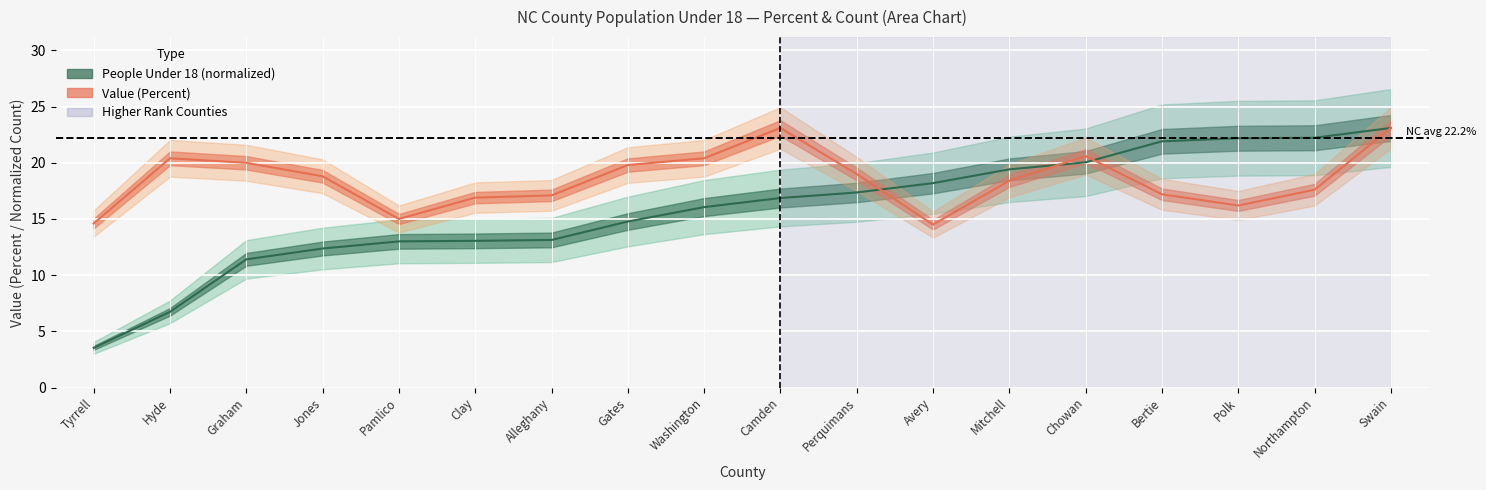

What is the value of the percent point at the 1st from the left?

14.6